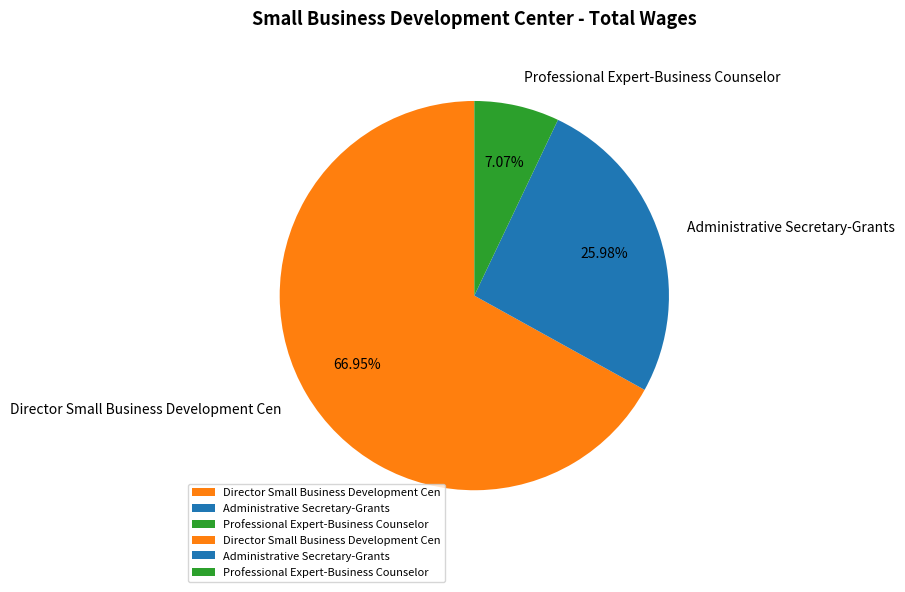

How many segments does this pie chart have?

3